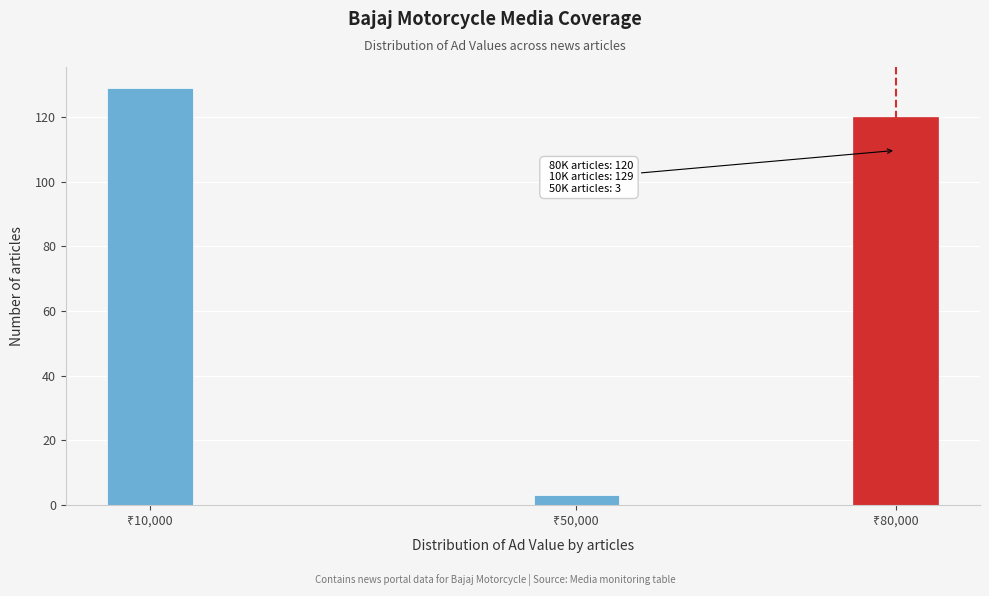

Reading left to right, what are all the values shown in this chart?

129	3	120